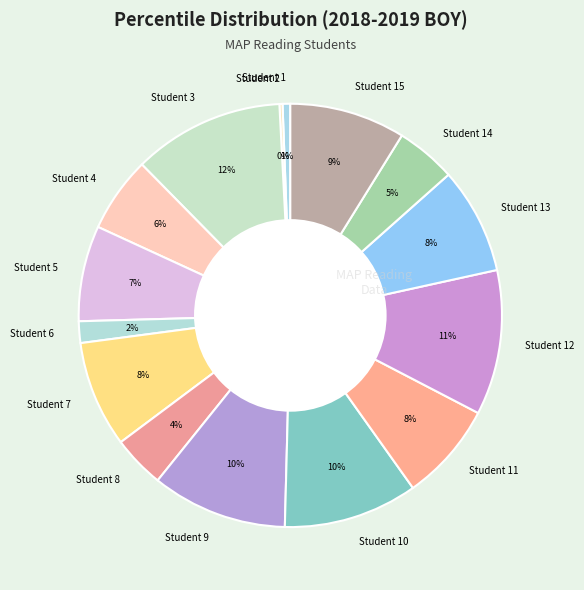

What is the ratio of the value at Student 15 to the value at Student 4?

1.5